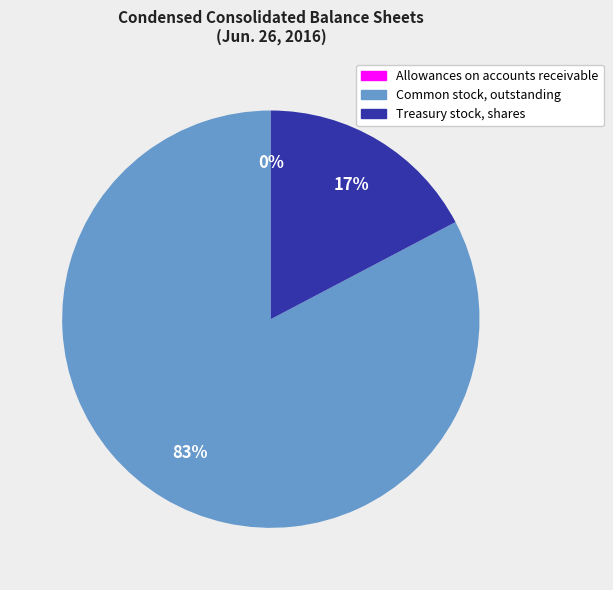

What is the largest slice in the pie chart?

Common stock, outstanding